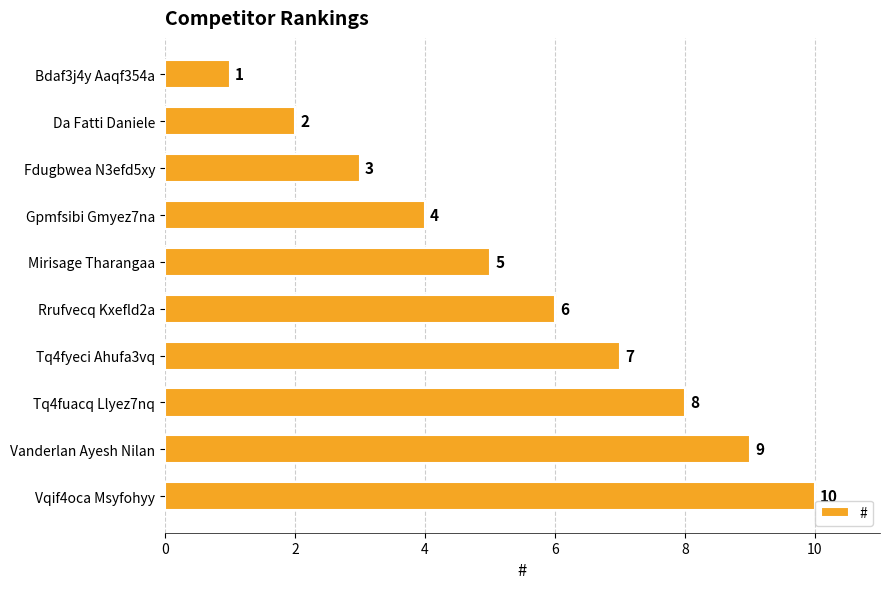

What is the difference between the second highest and minimum values?

8